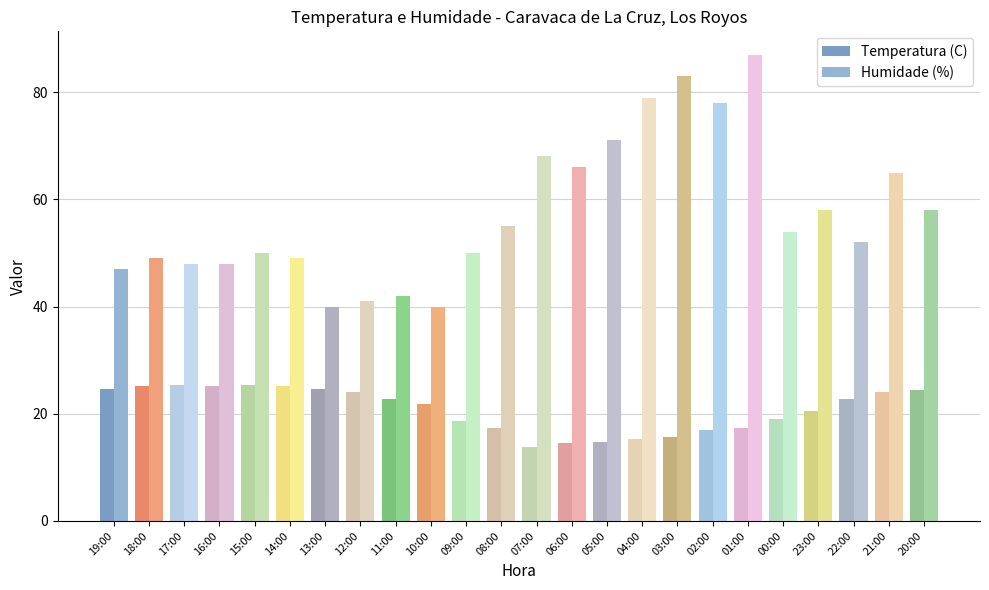

How many bars are there in each group?

2